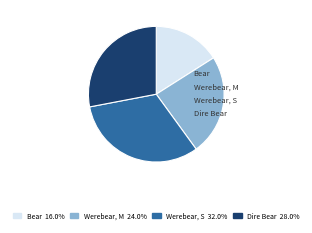

Is there any slice that represents more than half of the pie?

No